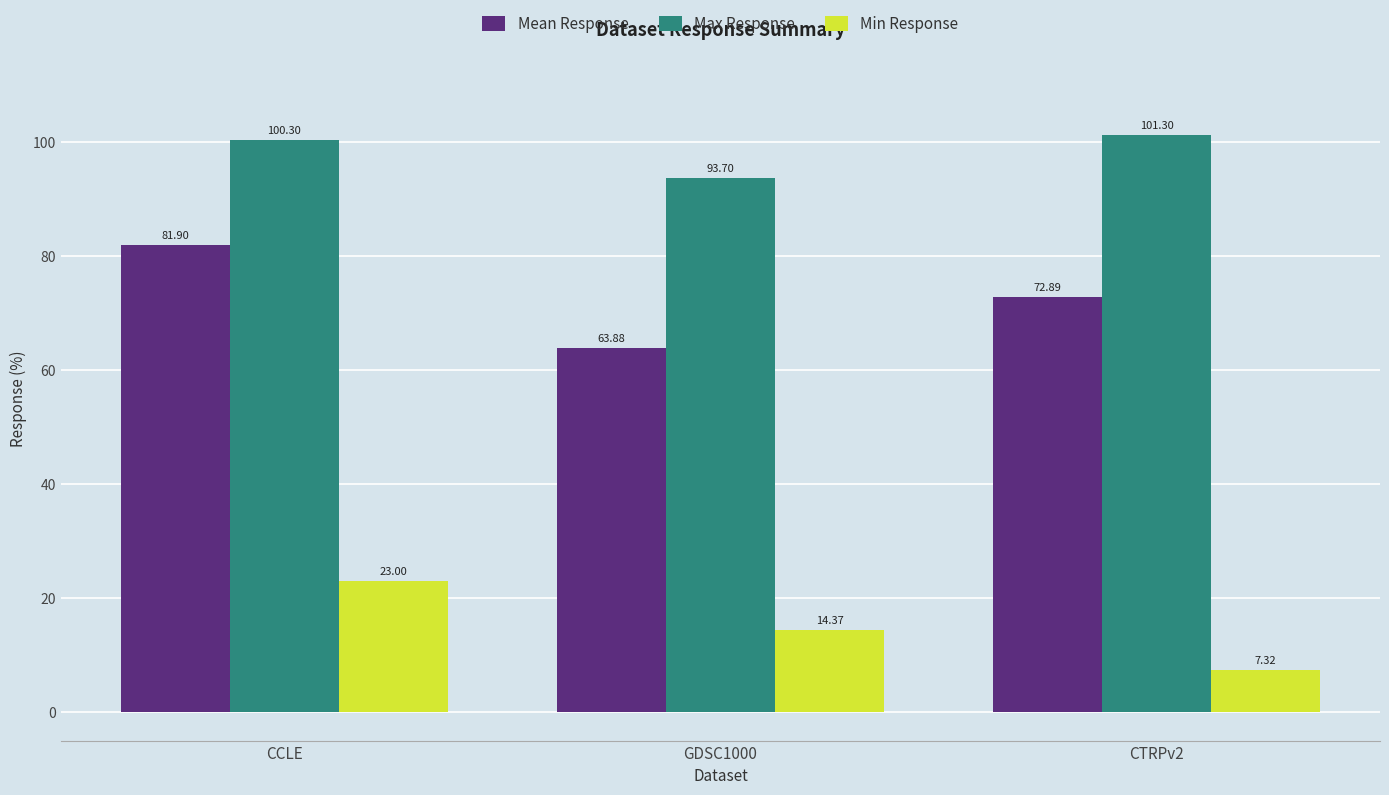

Rank the series by their average value, from lowest to highest.

Min Response, Mean Response, Max Response